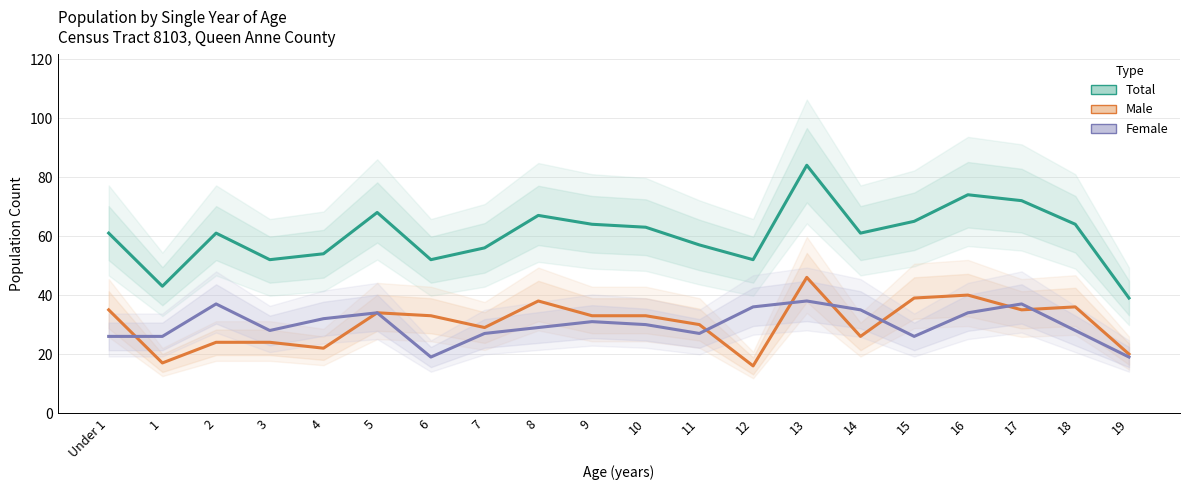

What are all the series names shown in the legend?

Total, Male, Female